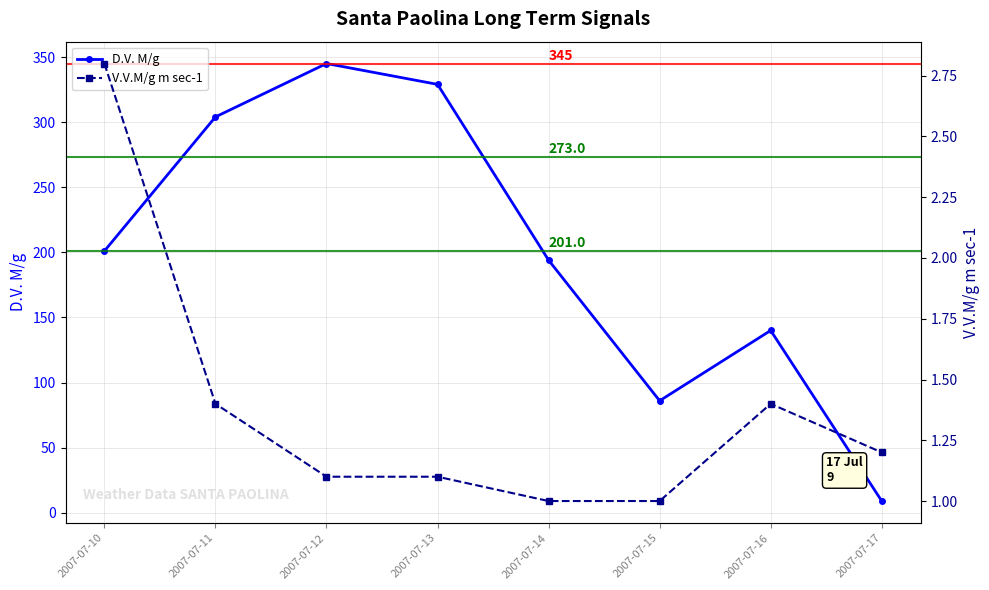

Rank the series by their maximum value, from lowest to highest.

V.V.M/g m sec-1, D.V. M/g